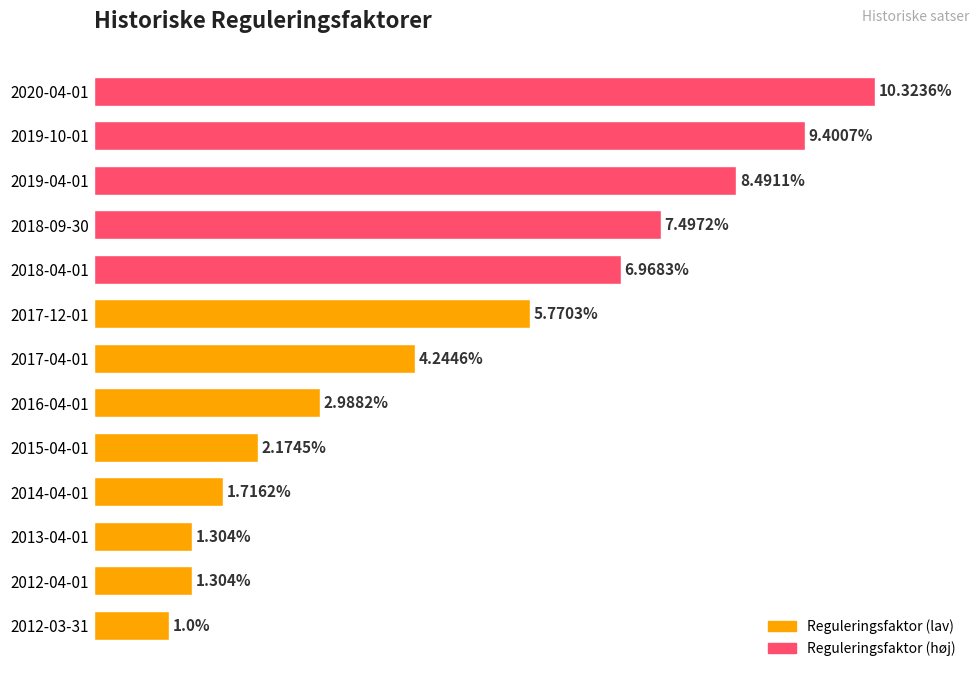

Which has a higher value, 2016-04-01 or 2015-04-01?

2016-04-01